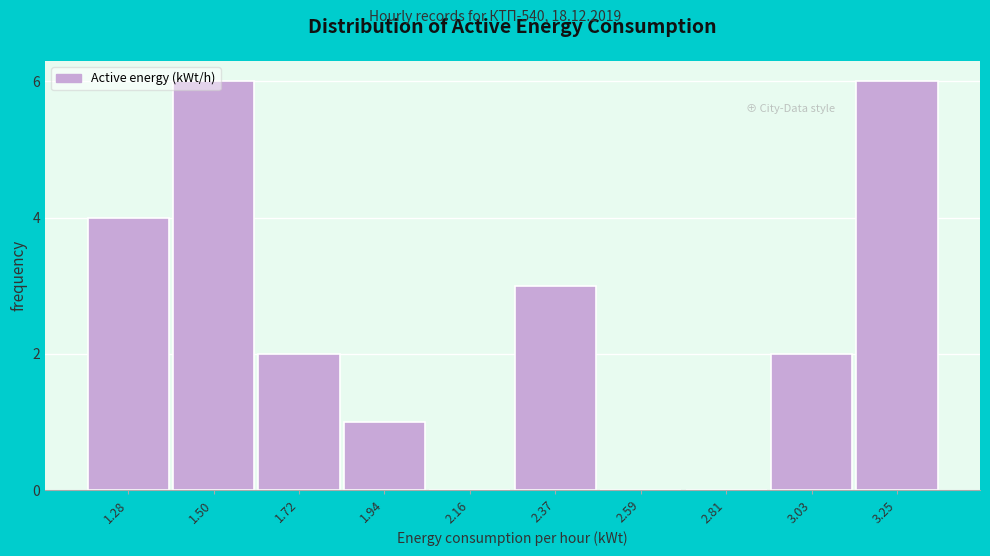

True or false: the data shows 2 at 3.03.

True